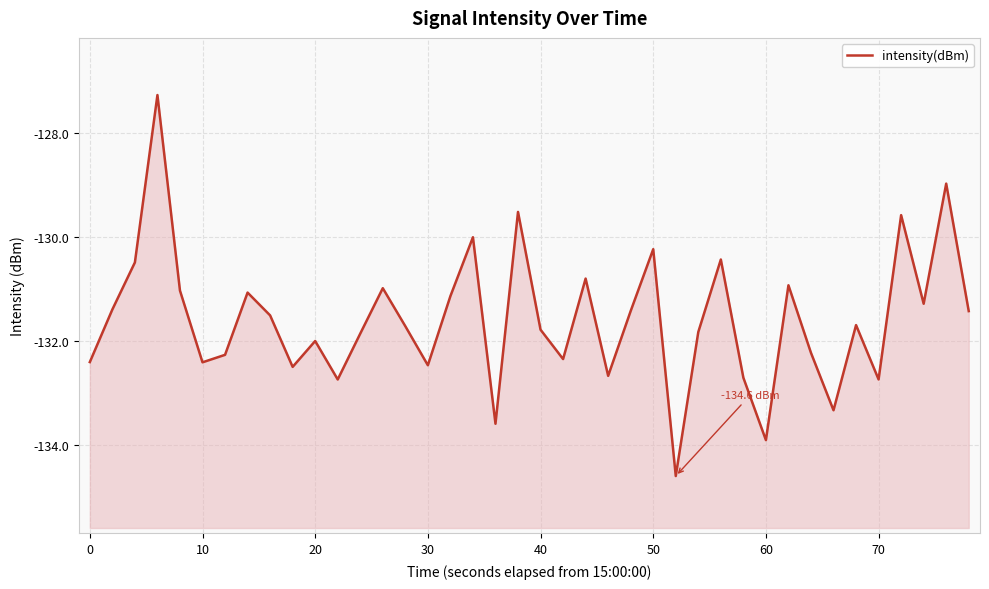

What is the sum of all values?

-5263.0